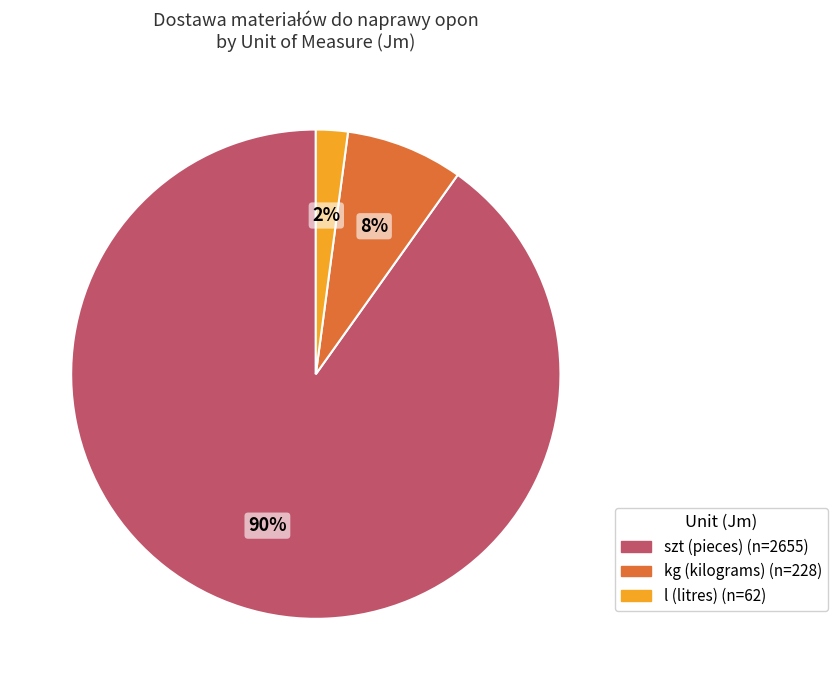

Is there a majority slice in this chart?

Yes